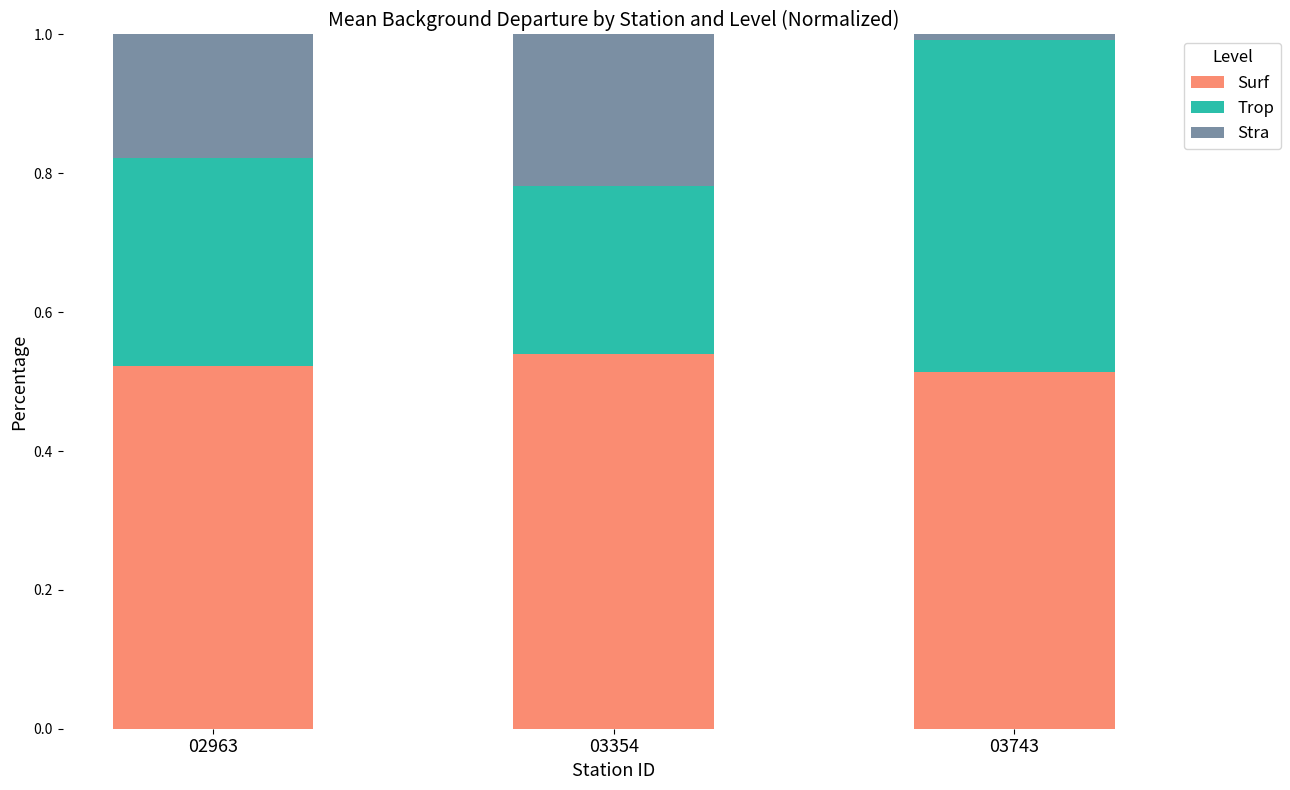

What is the total value across all series at 02963?

1.0